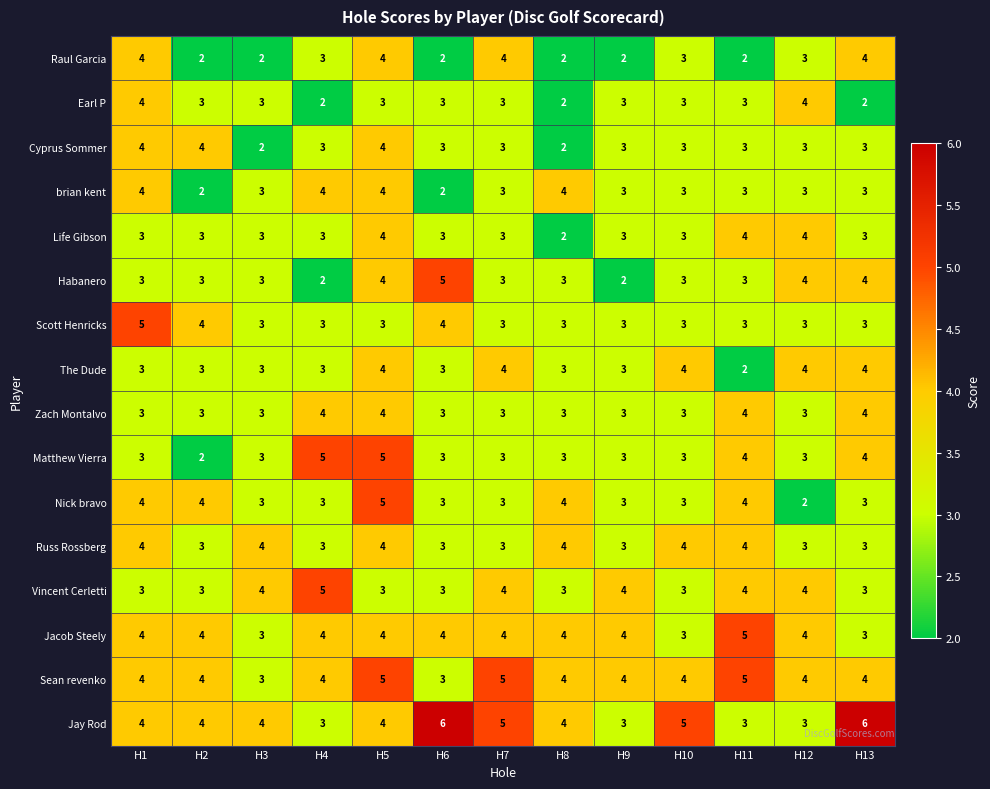

What value does the Vincent Cerletti series have at H6?

3